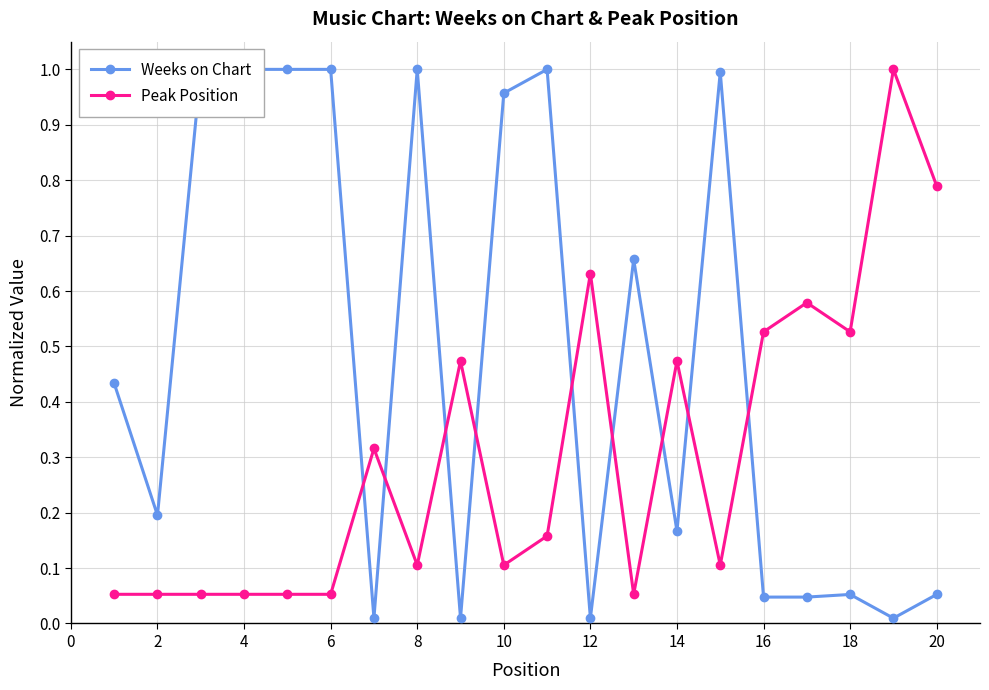

At how many categories does at least one series exceed 0?

20